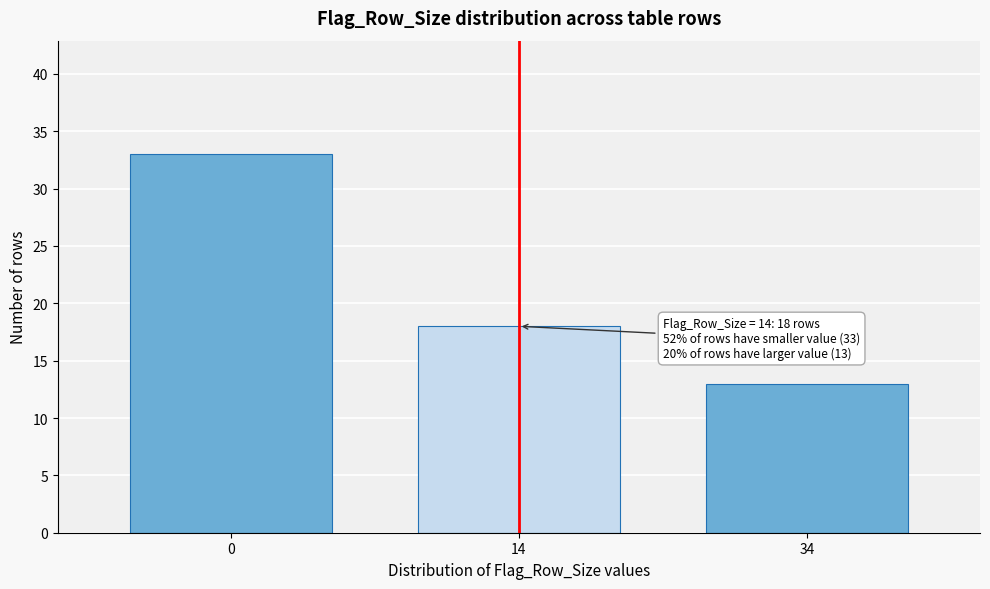

Reading left to right, what are all the values shown in this chart?

33	18	13